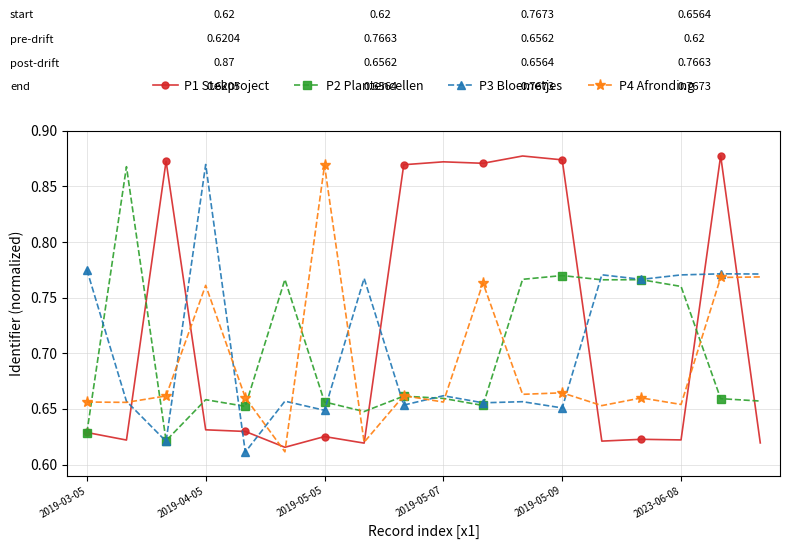

Which series has the largest total across all categories?

P1 Stekproject